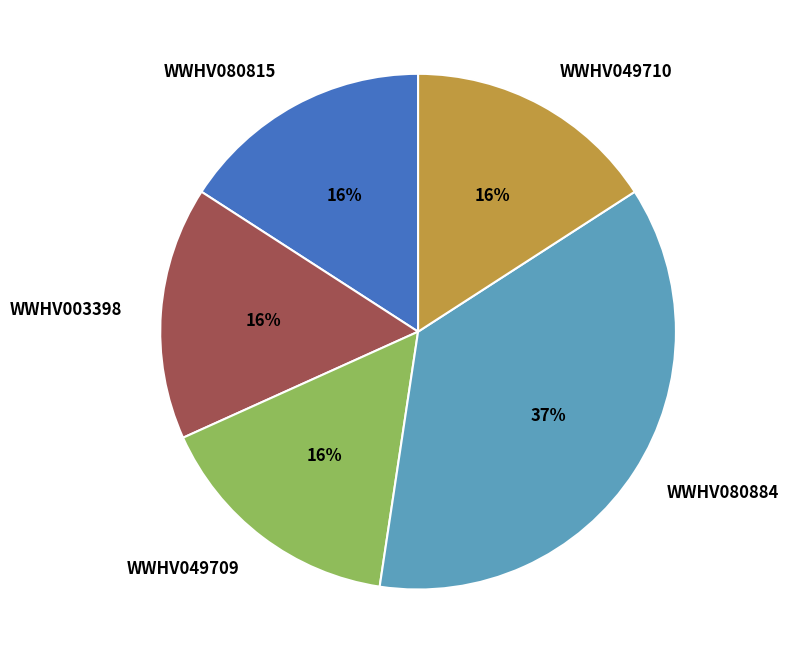

How many slices are in this pie chart?

5